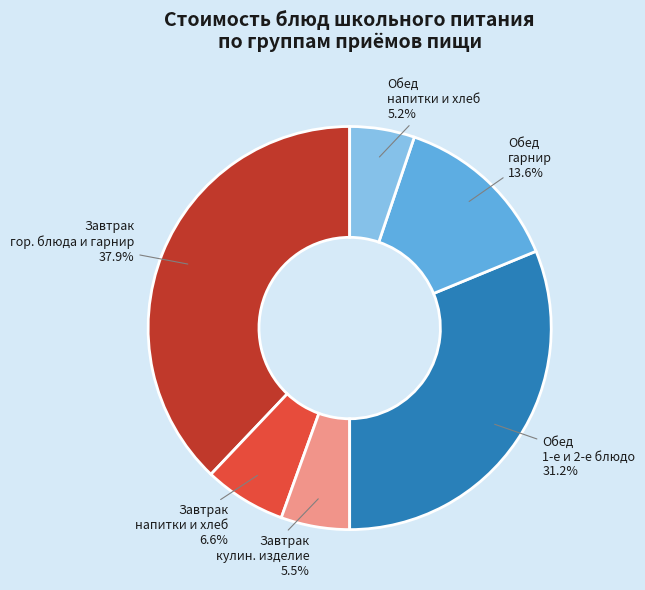

Does any single category account for the majority?

No